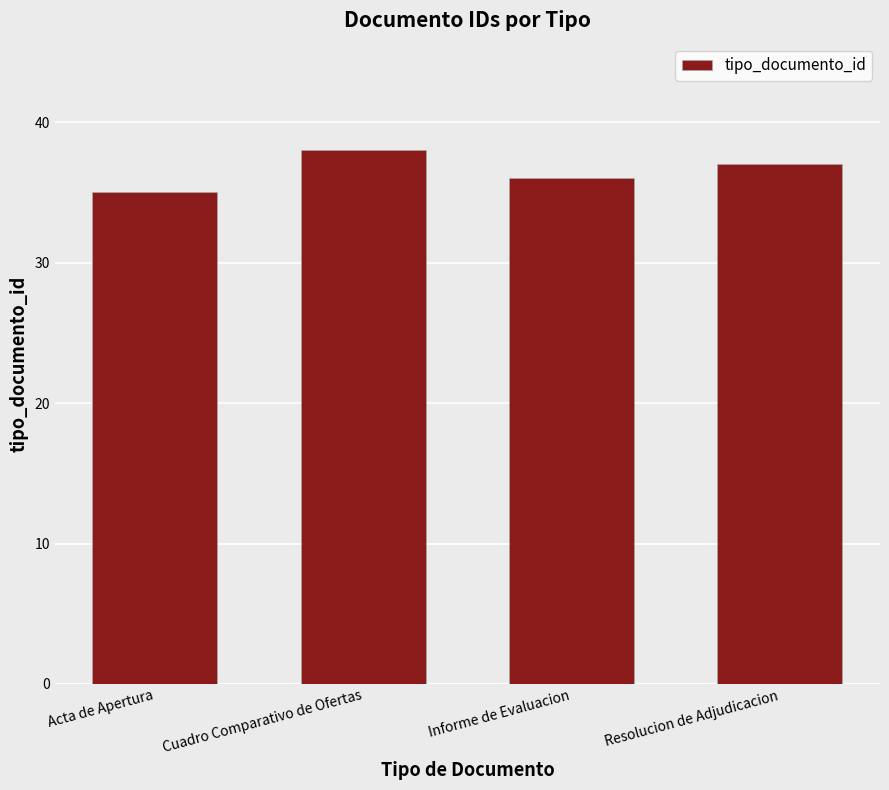

The value at Cuadro Comparativo de Ofertas is 38. True or false?

True